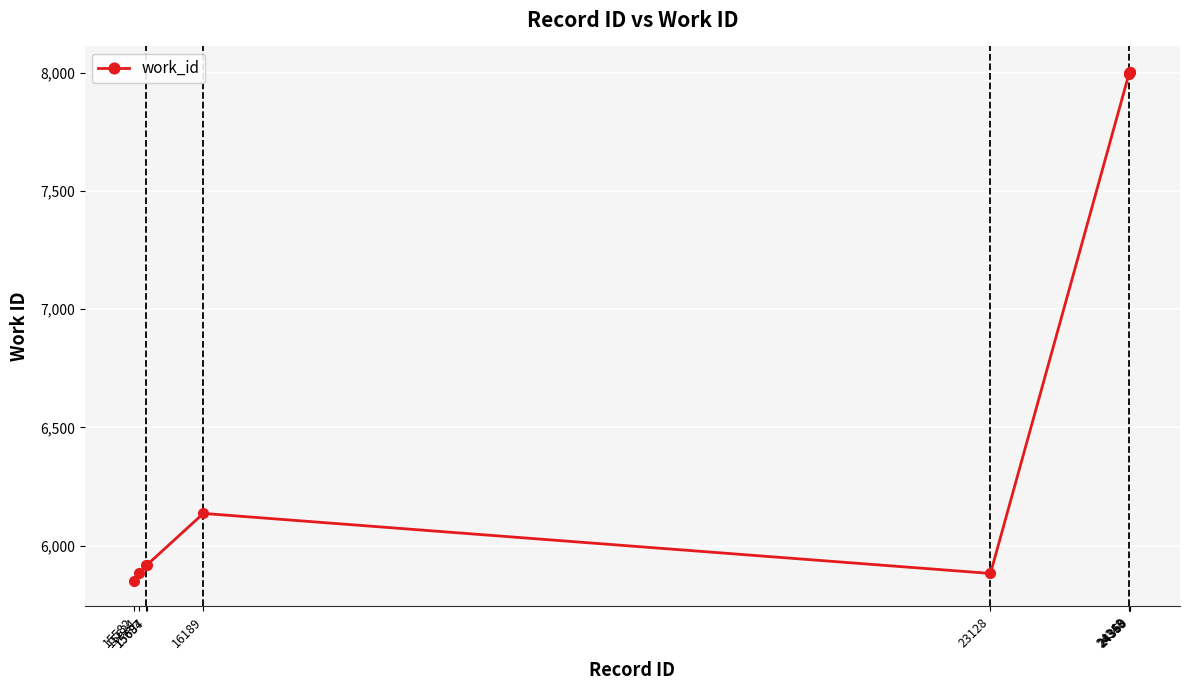

What is the value of the 2nd point from the left?

5882